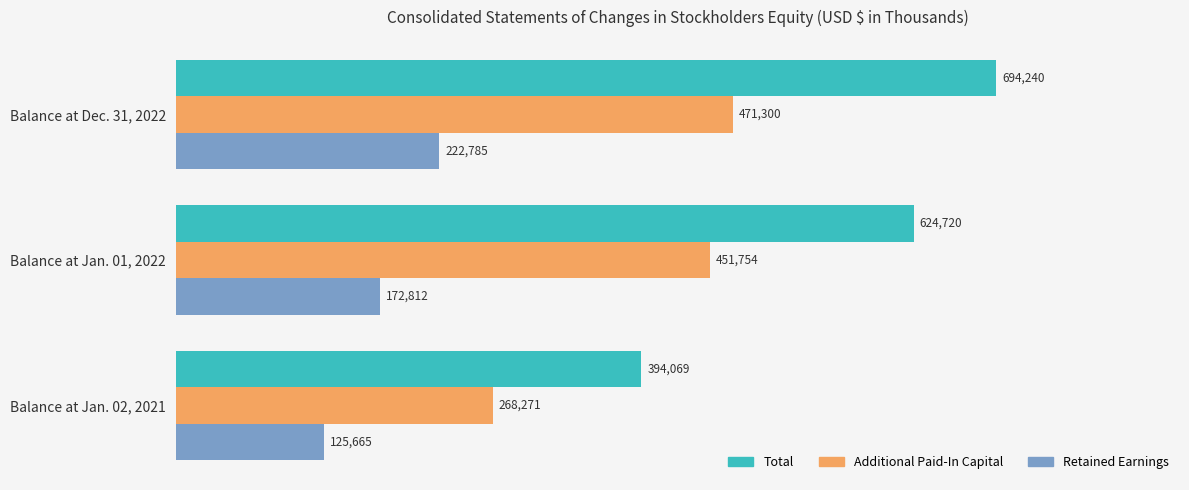

How many distinct data groups are displayed?

3